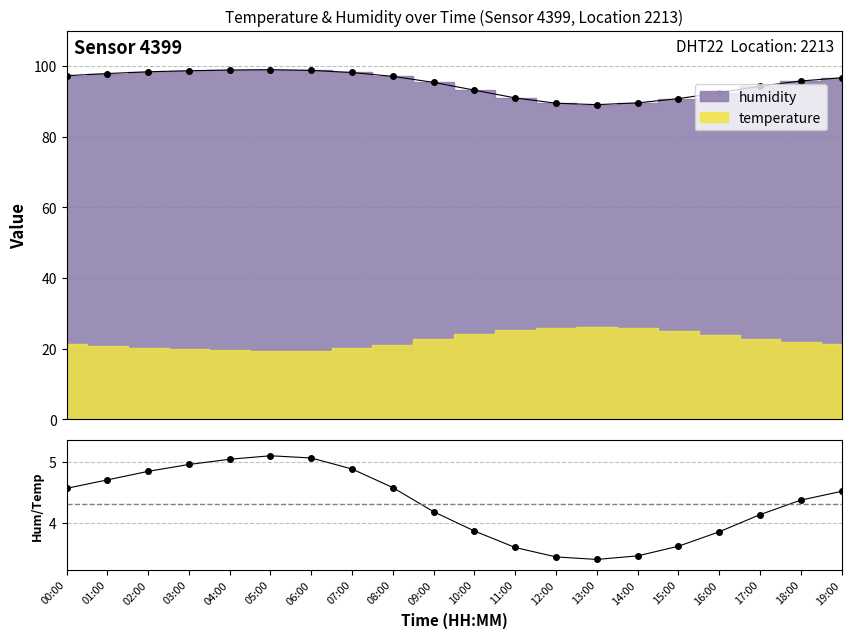

Reading right to left, what are all the values shown in this chart?

19:00=4.5	18:00=4.4	17:00=4.1	16:00=3.9	15:00=3.6	14:00=3.5	13:00=3.4	12:00=3.4	11:00=3.6	10:00=3.9	09:00=4.2	08:00=4.6	07:00=4.9	06:00=5.1	05:00=5.1	04:00=5.0	03:00=5.0	02:00=4.8	01:00=4.7	00:00=4.6